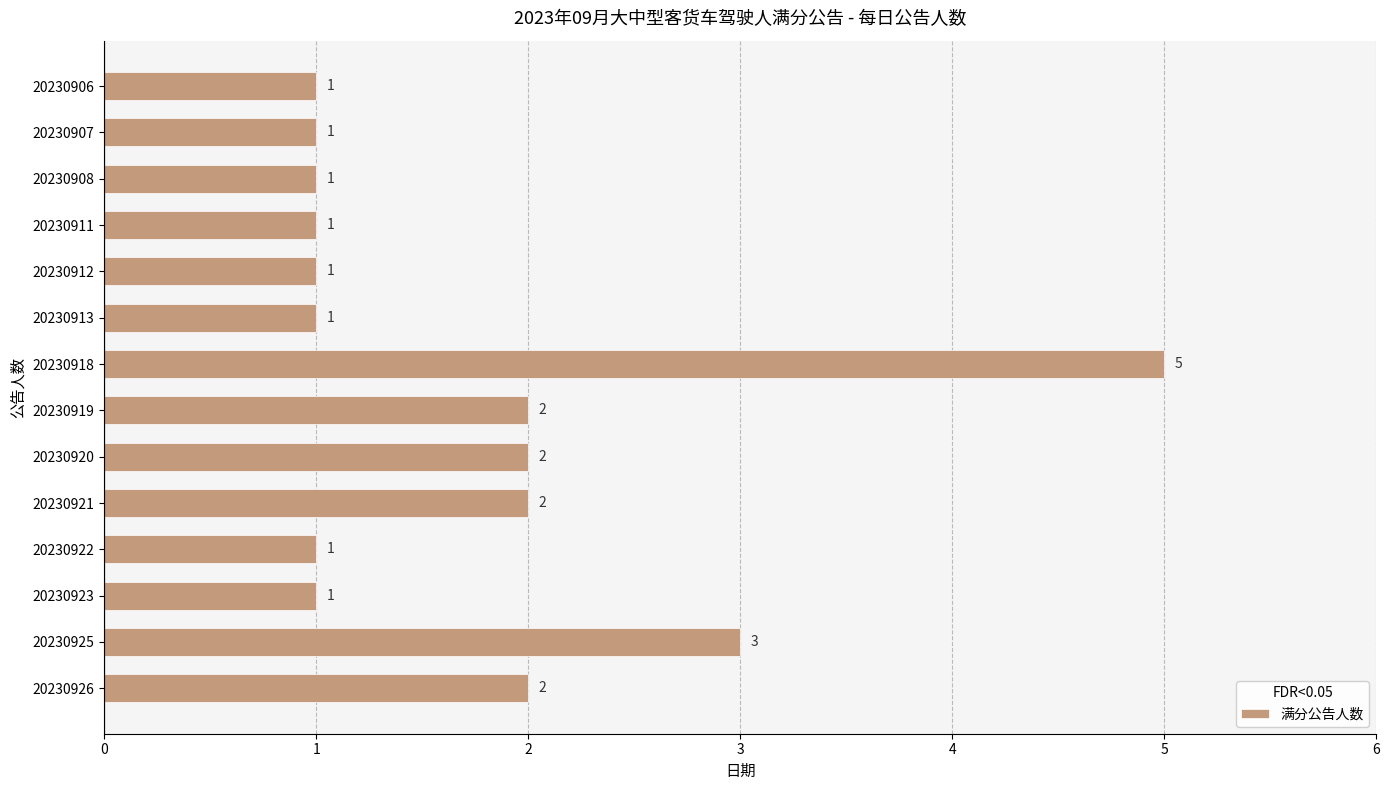

Reading top to bottom, list all the values displayed in this chart.

20230906=1	20230907=1	20230908=1	20230911=1	20230912=1	20230913=1	20230918=5	20230919=2	20230920=2	20230921=2	20230922=1	20230923=1	20230925=3	20230926=2